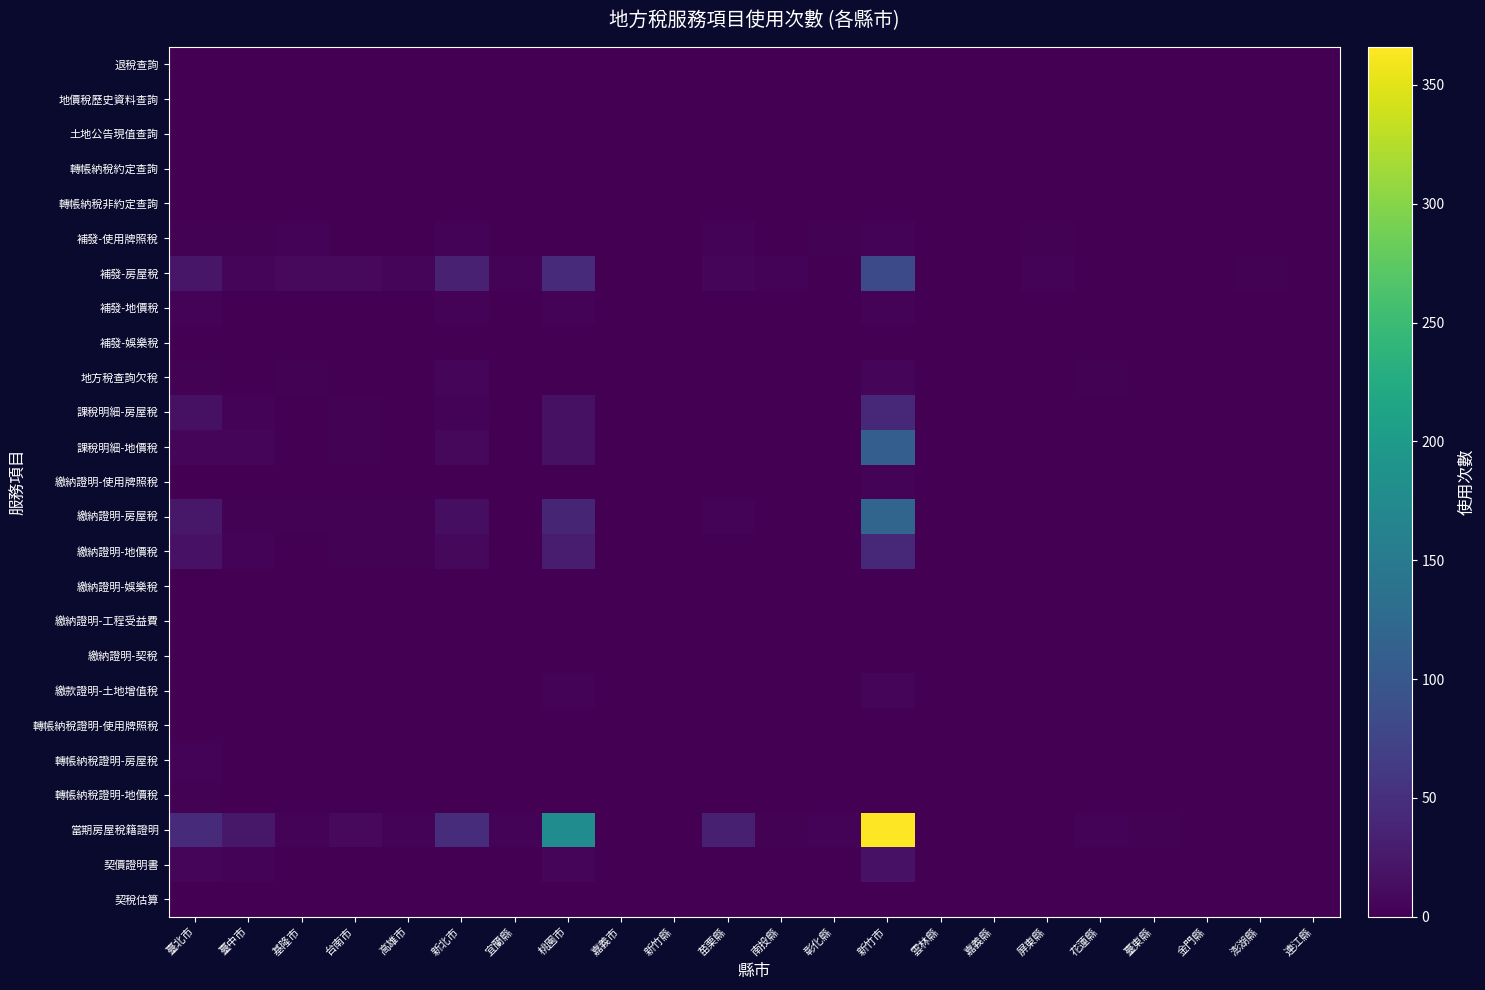

Reading left to right, what are all the values shown in this chart?

退稅查詢: 臺北市=0	臺中市=0	基隆市=0	台南市=0	高雄市=0	新北市=0	宜蘭縣=0	桃園市=0	嘉義市=0	新竹縣=0	苗栗縣=0	南投縣=0	彰化縣=0	新竹市=0	雲林縣=0	嘉義縣=0	屏東縣=0	花蓮縣=0	臺東縣=0	金門縣=0	澎湖縣=0	連江縣=0
地價稅歷史資料查詢: 臺北市=0	臺中市=0	基隆市=0	台南市=0	高雄市=0	新北市=0	宜蘭縣=0	桃園市=0	嘉義市=0	新竹縣=0	苗栗縣=0	南投縣=0	彰化縣=0	新竹市=0	雲林縣=0	嘉義縣=0	屏東縣=0	花蓮縣=0	臺東縣=0	金門縣=0	澎湖縣=0	連江縣=0
土地公告現值查詢: 臺北市=0	臺中市=0	基隆市=0	台南市=0	高雄市=0	新北市=0	宜蘭縣=0	桃園市=0	嘉義市=0	新竹縣=0	苗栗縣=0	南投縣=0	彰化縣=0	新竹市=0	雲林縣=0	嘉義縣=0	屏東縣=0	花蓮縣=0	臺東縣=0	金門縣=0	澎湖縣=0	連江縣=0
轉帳納稅約定查詢: 臺北市=0	臺中市=0	基隆市=0	台南市=0	高雄市=0	新北市=0	宜蘭縣=0	桃園市=0	嘉義市=0	新竹縣=0	苗栗縣=0	南投縣=0	彰化縣=0	新竹市=0	雲林縣=0	嘉義縣=0	屏東縣=0	花蓮縣=0	臺東縣=0	金門縣=0	澎湖縣=0	連江縣=0
轉帳納稅非約定查詢: 臺北市=0	臺中市=0	基隆市=0	台南市=0	高雄市=0	新北市=0	宜蘭縣=0	桃園市=0	嘉義市=0	新竹縣=0	苗栗縣=0	南投縣=0	彰化縣=0	新竹市=0	雲林縣=0	嘉義縣=0	屏東縣=0	花蓮縣=0	臺東縣=0	金門縣=0	澎湖縣=0	連江縣=0
補發-使用牌照稅: 臺北市=2	臺中市=2	基隆市=3	台南市=1	高雄市=1	新北市=4	宜蘭縣=0	桃園市=1	嘉義市=0	新竹縣=0	苗栗縣=3	南投縣=0	彰化縣=2	新竹市=4	雲林縣=0	嘉義縣=0	屏東縣=2	花蓮縣=1	臺東縣=1	金門縣=0	澎湖縣=0	連江縣=0
補發-房屋稅: 臺北市=22	臺中市=7	基隆市=10	台南市=9	高雄市=5	新北市=34	宜蘭縣=4	桃園市=44	嘉義市=1	新竹縣=0	苗栗縣=5	南投縣=3	彰化縣=0	新竹市=82	雲林縣=0	嘉義縣=1	屏東縣=4	花蓮縣=1	臺東縣=0	金門縣=0	澎湖縣=2	連江縣=0
補發-地價稅: 臺北市=4	臺中市=0	基隆市=0	台南市=0	高雄市=0	新北市=4	宜蘭縣=0	桃園市=3	嘉義市=0	新竹縣=0	苗栗縣=0	南投縣=0	彰化縣=0	新竹市=4	雲林縣=0	嘉義縣=0	屏東縣=0	花蓮縣=0	臺東縣=0	金門縣=0	澎湖縣=0	連江縣=0
補發-娛樂稅: 臺北市=0	臺中市=0	基隆市=0	台南市=0	高雄市=0	新北市=0	宜蘭縣=0	桃園市=0	嘉義市=0	新竹縣=0	苗栗縣=0	南投縣=0	彰化縣=0	新竹市=0	雲林縣=0	嘉義縣=0	屏東縣=0	花蓮縣=0	臺東縣=0	金門縣=0	澎湖縣=0	連江縣=0
地方稅查詢欠稅: 臺北市=2	臺中市=0	基隆市=2	台南市=1	高雄市=0	新北市=5	宜蘭縣=0	桃園市=1	嘉義市=0	新竹縣=0	苗栗縣=0	南投縣=0	彰化縣=0	新竹市=7	雲林縣=0	嘉義縣=0	屏東縣=0	花蓮縣=2	臺東縣=0	金門縣=0	澎湖縣=0	連江縣=0
課稅明細-房屋稅: 臺北市=16	臺中市=3	基隆市=0	台南市=2	高雄市=0	新北市=4	宜蘭縣=0	桃園市=16	嘉義市=0	新竹縣=0	苗栗縣=0	南投縣=0	彰化縣=1	新竹市=42	雲林縣=0	嘉義縣=0	屏東縣=1	花蓮縣=1	臺東縣=0	金門縣=0	澎湖縣=0	連江縣=0
課稅明細-地價稅: 臺北市=6	臺中市=5	基隆市=0	台南市=2	高雄市=1	新北市=8	宜蘭縣=0	桃園市=17	嘉義市=0	新竹縣=0	苗栗縣=0	南投縣=0	彰化縣=0	新竹市=110	雲林縣=0	嘉義縣=0	屏東縣=0	花蓮縣=0	臺東縣=1	金門縣=0	澎湖縣=0	連江縣=0
繳納證明-使用牌照稅: 臺北市=0	臺中市=0	基隆市=0	台南市=0	高雄市=0	新北市=0	宜蘭縣=0	桃園市=0	嘉義市=0	新竹縣=0	苗栗縣=0	南投縣=0	彰化縣=0	新竹市=4	雲林縣=0	嘉義縣=0	屏東縣=0	花蓮縣=0	臺東縣=0	金門縣=0	澎湖縣=0	連江縣=0
繳納證明-房屋稅: 臺北市=24	臺中市=2	基隆市=2	台南市=2	高雄市=2	新北市=14	宜蘭縣=0	桃園市=38	嘉義市=0	新竹縣=0	苗栗縣=4	南投縣=0	彰化縣=1	新竹市=119	雲林縣=0	嘉義縣=0	屏東縣=1	花蓮縣=0	臺東縣=0	金門縣=0	澎湖縣=0	連江縣=0
繳納證明-地價稅: 臺北市=18	臺中市=3	基隆市=0	台南市=2	高雄市=2	新北市=8	宜蘭縣=0	桃園市=29	嘉義市=0	新竹縣=0	苗栗縣=1	南投縣=0	彰化縣=0	新竹市=42	雲林縣=0	嘉義縣=0	屏東縣=0	花蓮縣=0	臺東縣=0	金門縣=0	澎湖縣=0	連江縣=0
繳納證明-娛樂稅: 臺北市=0	臺中市=0	基隆市=0	台南市=0	高雄市=0	新北市=0	宜蘭縣=0	桃園市=0	嘉義市=0	新竹縣=0	苗栗縣=0	南投縣=0	彰化縣=0	新竹市=0	雲林縣=0	嘉義縣=0	屏東縣=0	花蓮縣=0	臺東縣=0	金門縣=0	澎湖縣=0	連江縣=0
繳納證明-工程受益費: 臺北市=0	臺中市=0	基隆市=0	台南市=0	高雄市=0	新北市=0	宜蘭縣=0	桃園市=1	嘉義市=0	新竹縣=0	苗栗縣=0	南投縣=0	彰化縣=0	新竹市=0	雲林縣=0	嘉義縣=0	屏東縣=0	花蓮縣=0	臺東縣=0	金門縣=0	澎湖縣=0	連江縣=0
繳納證明-契稅: 臺北市=1	臺中市=0	基隆市=0	台南市=1	高雄市=0	新北市=0	宜蘭縣=0	桃園市=1	嘉義市=0	新竹縣=0	苗栗縣=0	南投縣=0	彰化縣=0	新竹市=0	雲林縣=0	嘉義縣=0	屏東縣=0	花蓮縣=0	臺東縣=0	金門縣=0	澎湖縣=0	連江縣=0
繳款證明-土地增值稅: 臺北市=1	臺中市=1	基隆市=0	台南市=0	高雄市=0	新北市=0	宜蘭縣=0	桃園市=4	嘉義市=0	新竹縣=0	苗栗縣=0	南投縣=0	彰化縣=0	新竹市=7	雲林縣=0	嘉義縣=0	屏東縣=0	花蓮縣=0	臺東縣=0	金門縣=0	澎湖縣=0	連江縣=0
轉帳納稅證明-使用牌照稅: 臺北市=0	臺中市=0	基隆市=0	台南市=0	高雄市=0	新北市=0	宜蘭縣=0	桃園市=0	嘉義市=0	新竹縣=0	苗栗縣=0	南投縣=0	彰化縣=0	新竹市=0	雲林縣=0	嘉義縣=0	屏東縣=0	花蓮縣=0	臺東縣=0	金門縣=0	澎湖縣=0	連江縣=0
轉帳納稅證明-房屋稅: 臺北市=3	臺中市=0	基隆市=0	台南市=0	高雄市=0	新北市=0	宜蘭縣=0	桃園市=1	嘉義市=0	新竹縣=0	苗栗縣=0	南投縣=0	彰化縣=0	新竹市=0	雲林縣=0	嘉義縣=0	屏東縣=0	花蓮縣=0	臺東縣=0	金門縣=0	澎湖縣=0	連江縣=0
轉帳納稅證明-地價稅: 臺北市=2	臺中市=0	基隆市=0	台南市=0	高雄市=0	新北市=0	宜蘭縣=0	桃園市=0	嘉義市=0	新竹縣=0	苗栗縣=0	南投縣=0	彰化縣=0	新竹市=0	雲林縣=0	嘉義縣=0	屏東縣=0	花蓮縣=0	臺東縣=0	金門縣=0	澎湖縣=0	連江縣=0
當期房屋稅籍證明: 臺北市=43	臺中市=23	基隆市=3	台南市=10	高雄市=4	新北市=47	宜蘭縣=4	桃園市=178	嘉義市=0	新竹縣=0	苗栗縣=32	南投縣=2	彰化縣=4	新竹市=366	雲林縣=1	嘉義縣=1	屏東縣=1	花蓮縣=3	臺東縣=2	金門縣=0	澎湖縣=0	連江縣=0
契價證明書: 臺北市=5	臺中市=3	基隆市=1	台南市=0	高雄市=0	新北市=0	宜蘭縣=0	桃園市=5	嘉義市=0	新竹縣=0	苗栗縣=1	南投縣=0	彰化縣=1	新竹市=18	雲林縣=0	嘉義縣=0	屏東縣=0	花蓮縣=0	臺東縣=0	金門縣=0	澎湖縣=0	連江縣=0
契稅估算: 臺北市=0	臺中市=0	基隆市=0	台南市=0	高雄市=0	新北市=0	宜蘭縣=0	桃園市=0	嘉義市=0	新竹縣=0	苗栗縣=0	南投縣=0	彰化縣=0	新竹市=0	雲林縣=0	嘉義縣=0	屏東縣=0	花蓮縣=0	臺東縣=0	金門縣=0	澎湖縣=0	連江縣=0